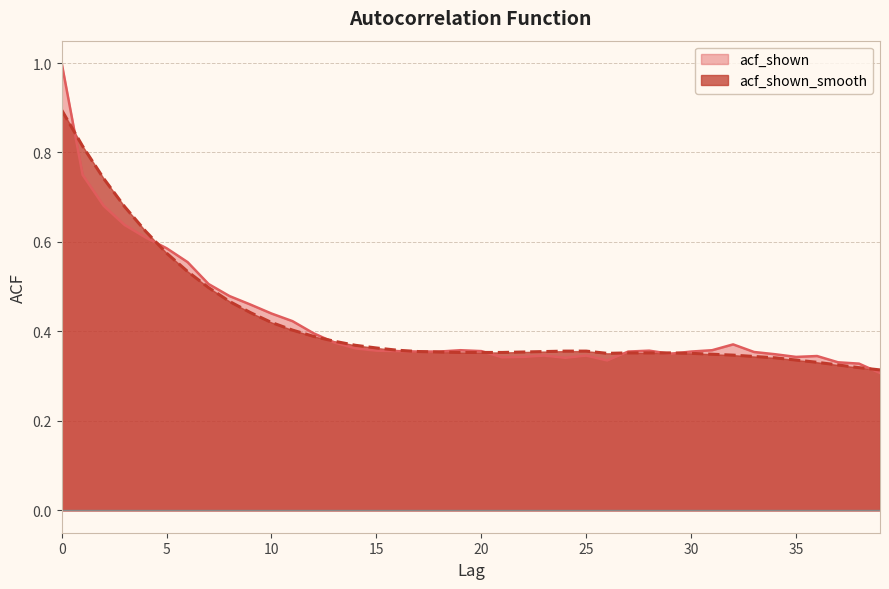

At 25, list the series in order from smallest to largest.

acf_shown, acf_shown_smooth